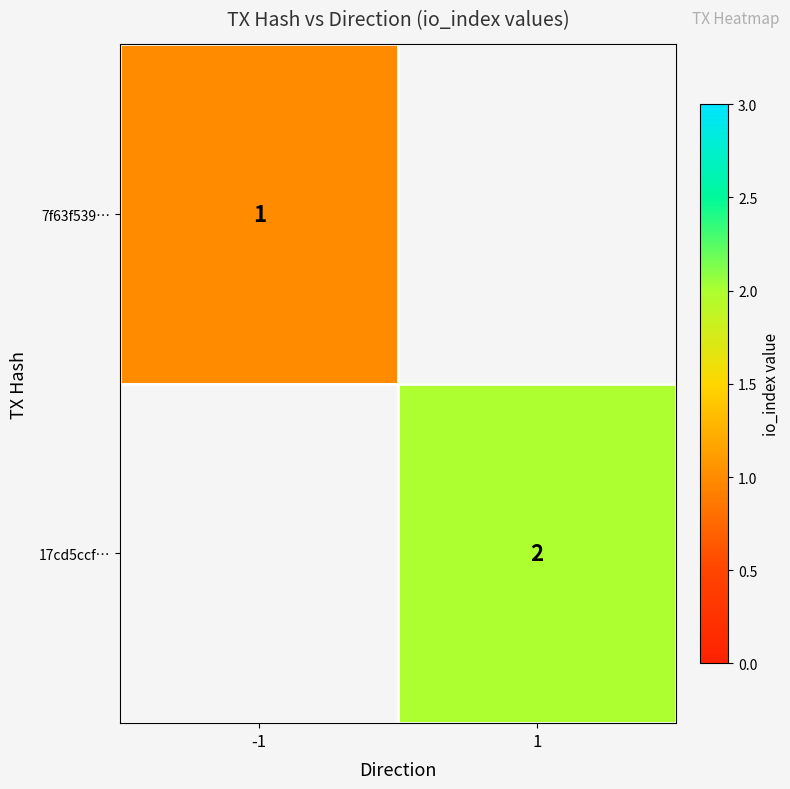

At how many categories does at least one series exceed 1?

1